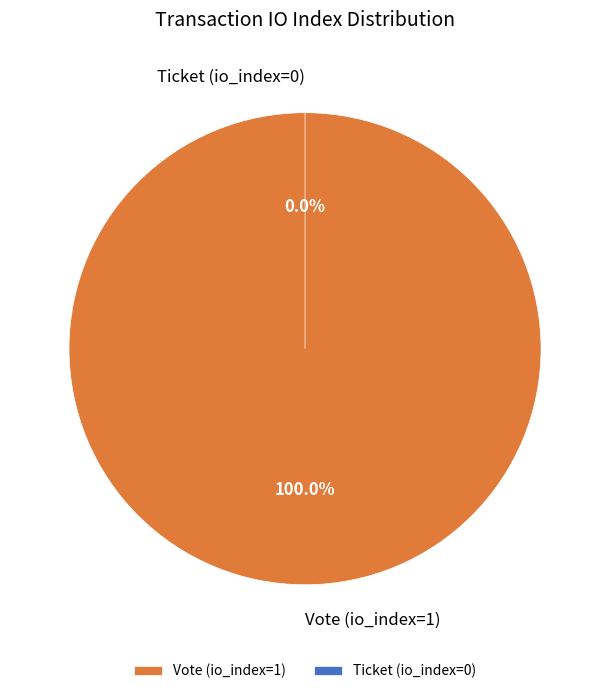

Combined, do Ticket (io_index=0) and Vote (io_index=1) account for over 50%?

Yes